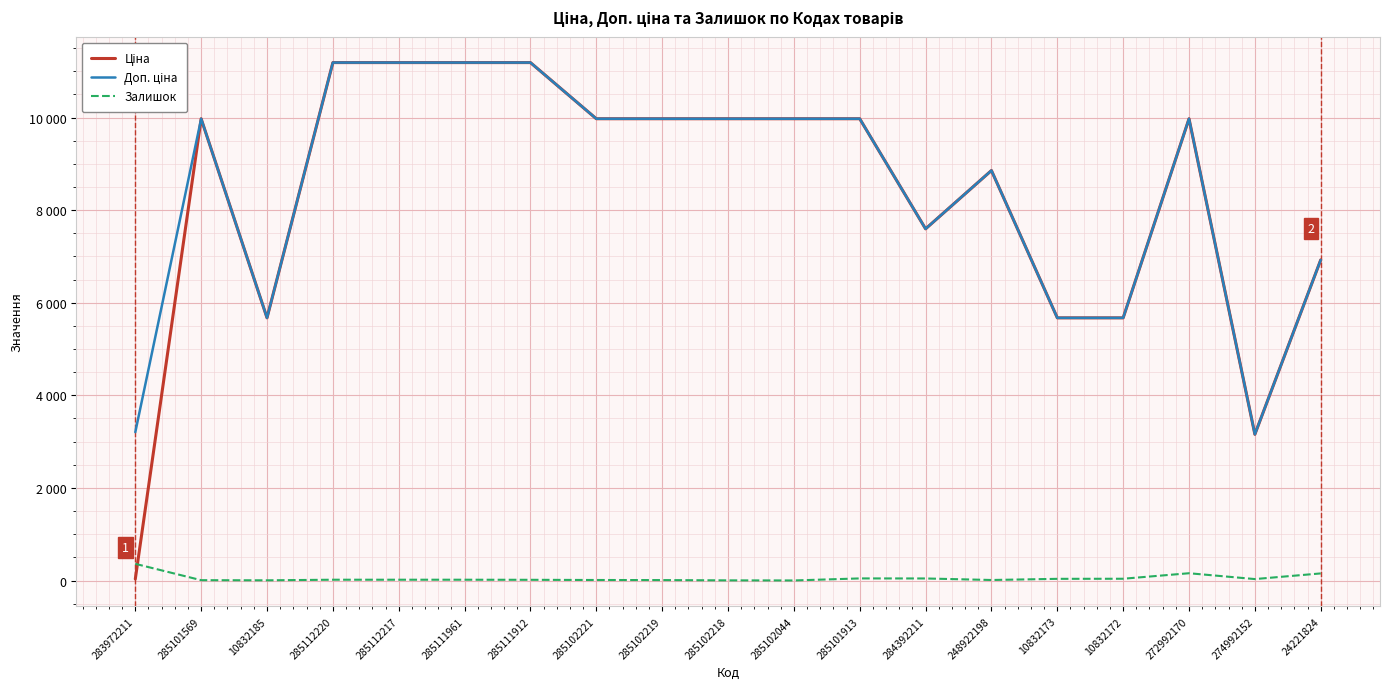

Does the chart display data point markers on the line(s)?

No